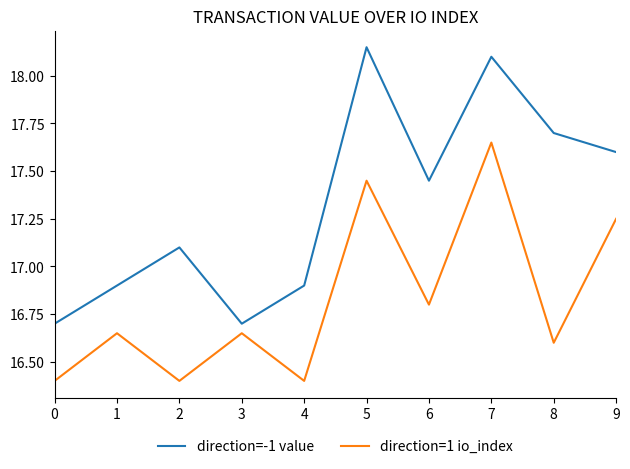

At which label is direction=1 io_index closest to 17?

6